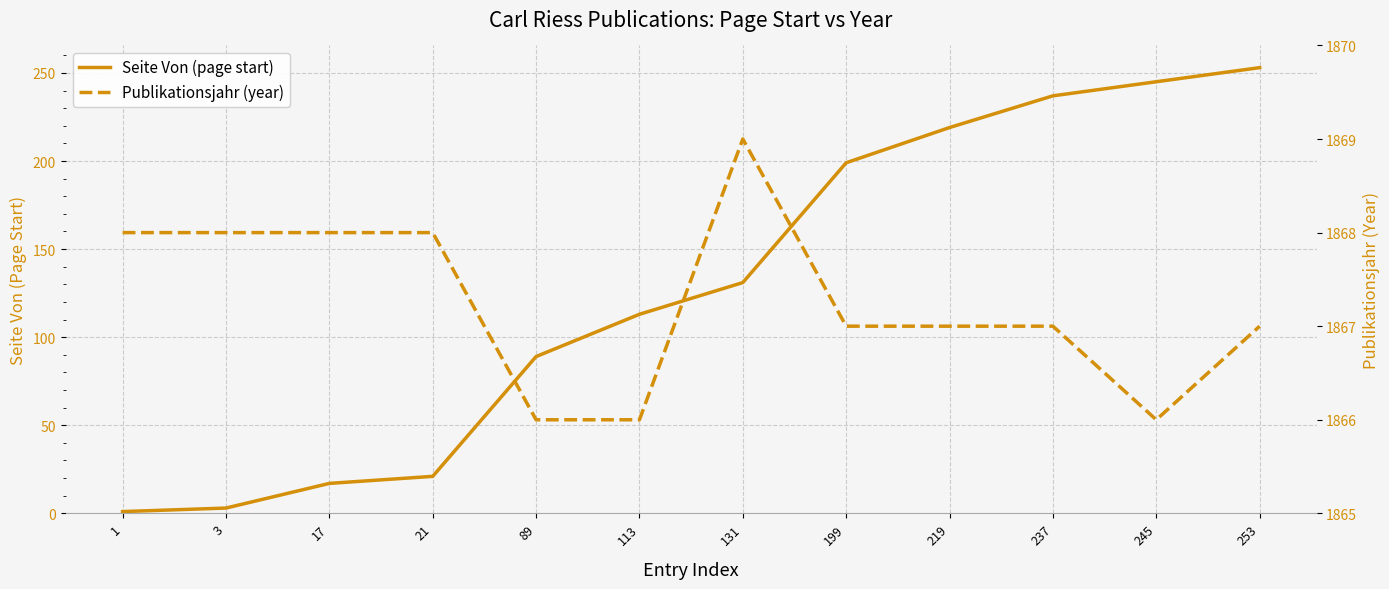

Which series has the largest range (max minus min)?

Seite Von (page start)